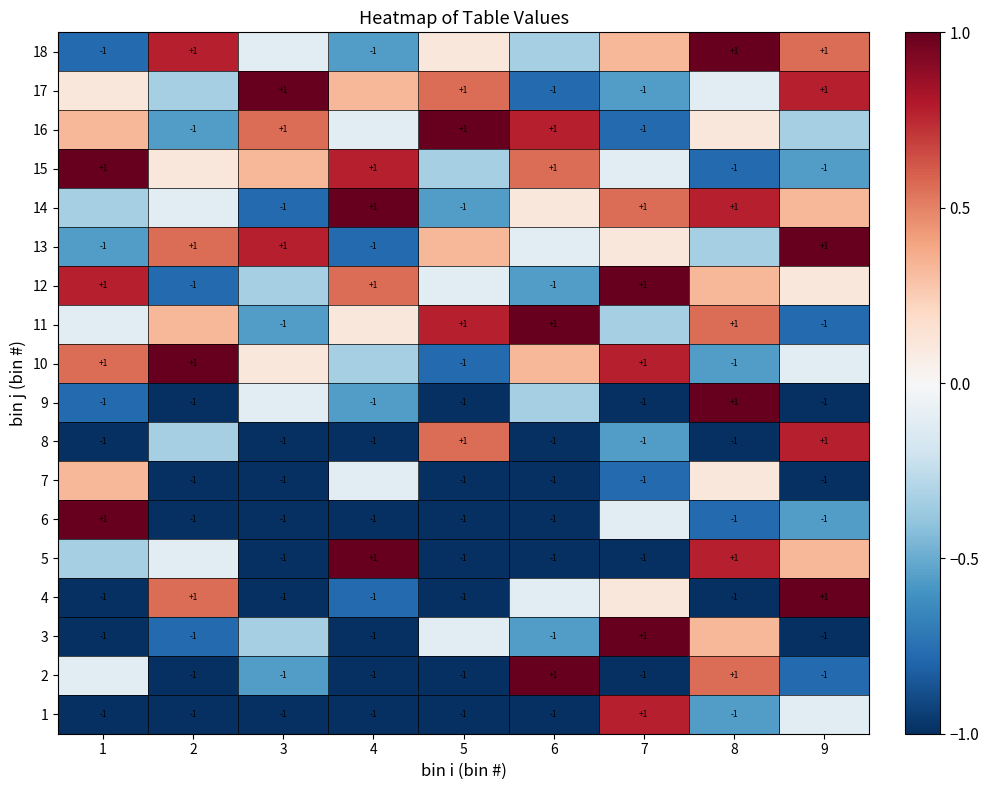

What is the total value across all series at 1?

-2.9